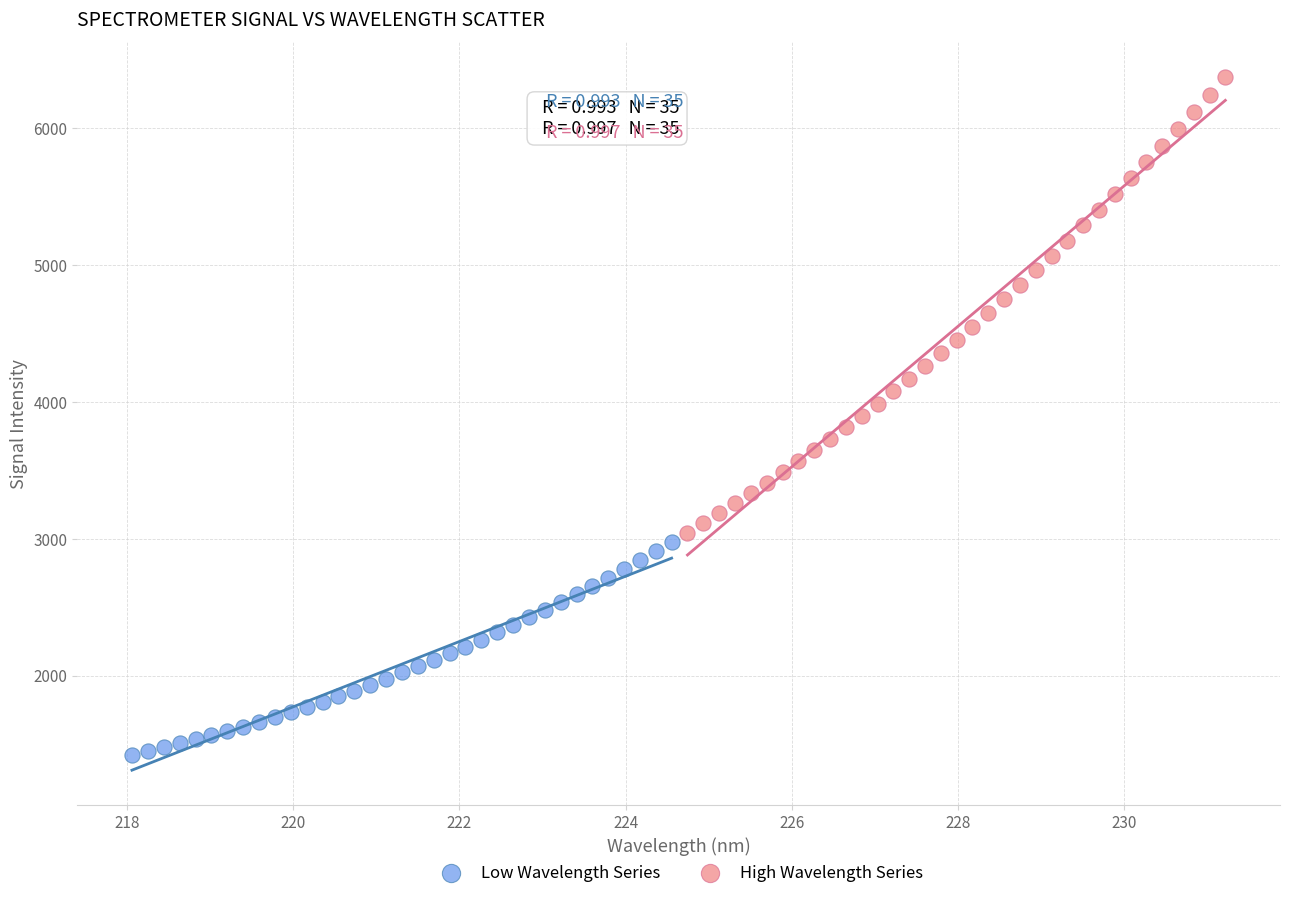

Which series has the largest Y range (max minus min)?

High Wavelength Series